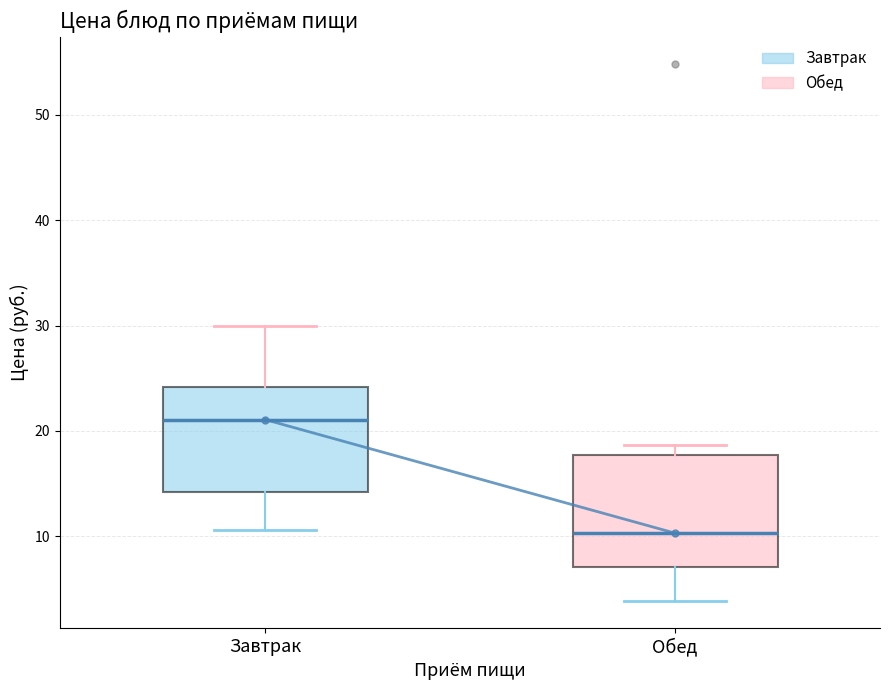

Where is the lower edge of the box for Обед on the y-axis? The values are not printed on the chart, so give them approximately, as read against the axis.

7